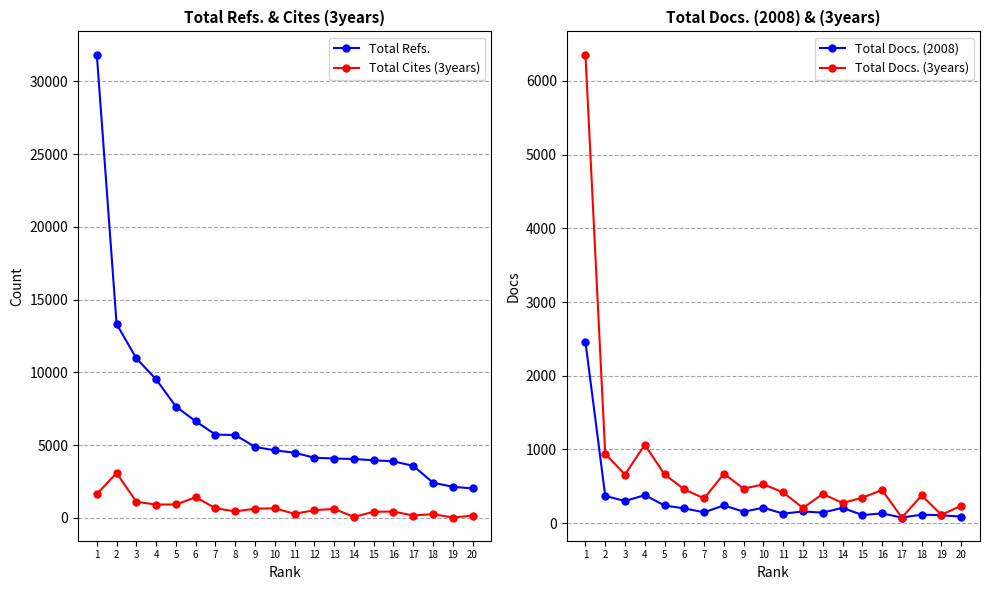

The Total Docs. (3years) series shows 357 at 12. True or false?

False